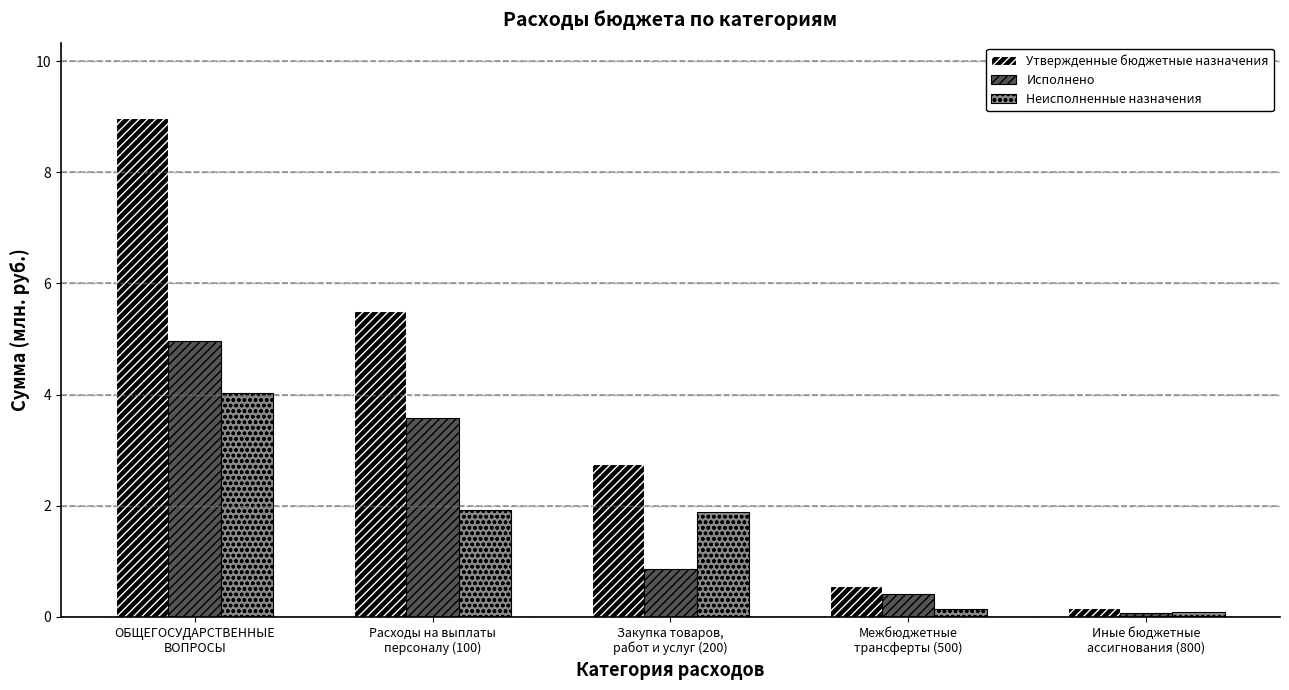

Reading right to left, transcribe all the data shown in this chart.

Утвержденные бюджетные назначения: 0.2	0.5	2.7	5.5	9.0
Исполнено: 0.1	0.4	0.9	3.6	5.0
Неисполненные назначения: 0.1	0.1	1.9	1.9	4.0